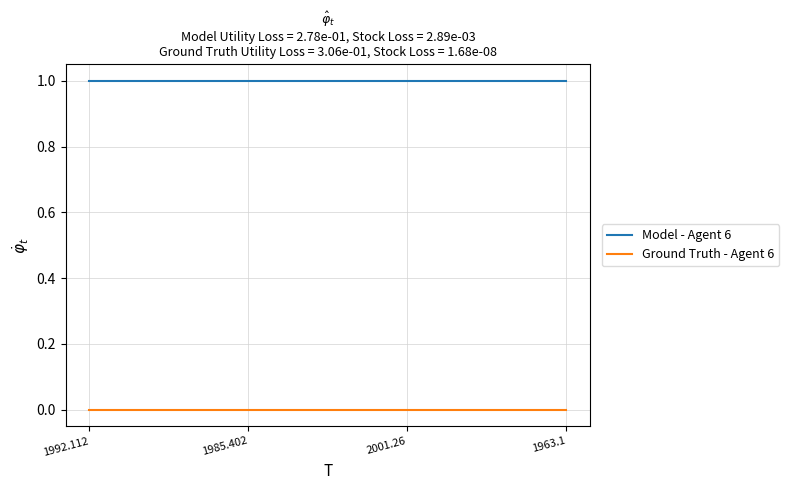

List the series in order of their overall mean, highest first.

Model - Agent 6, Ground Truth - Agent 6